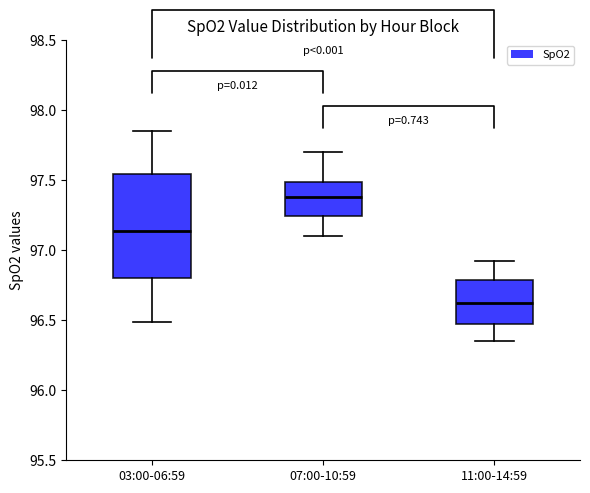

Reading left to right, read every box against the y-axis: the position of its median line, the range the box covers, and the ends of its whiskers. The values are not printed on the chart, so give them approximately, as read against the axis.

03:00-06:59: median 97.15, box 96.80 to 97.55, whiskers 96.50 to 97.85
07:00-10:59: median 97.40, box 97.25 to 97.50, whiskers 97.10 to 97.70
11:00-14:59: median 96.65, box 96.45 to 96.80, whiskers 96.35 to 96.90